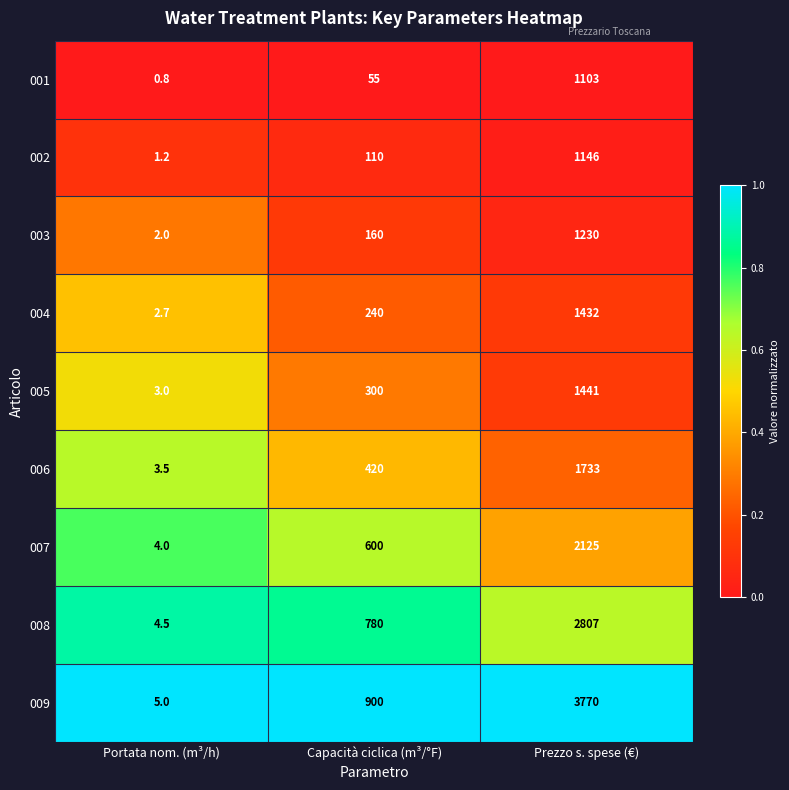

The value of 006 at Capacità ciclica (m³/°F) is 647.7. True or false?

False